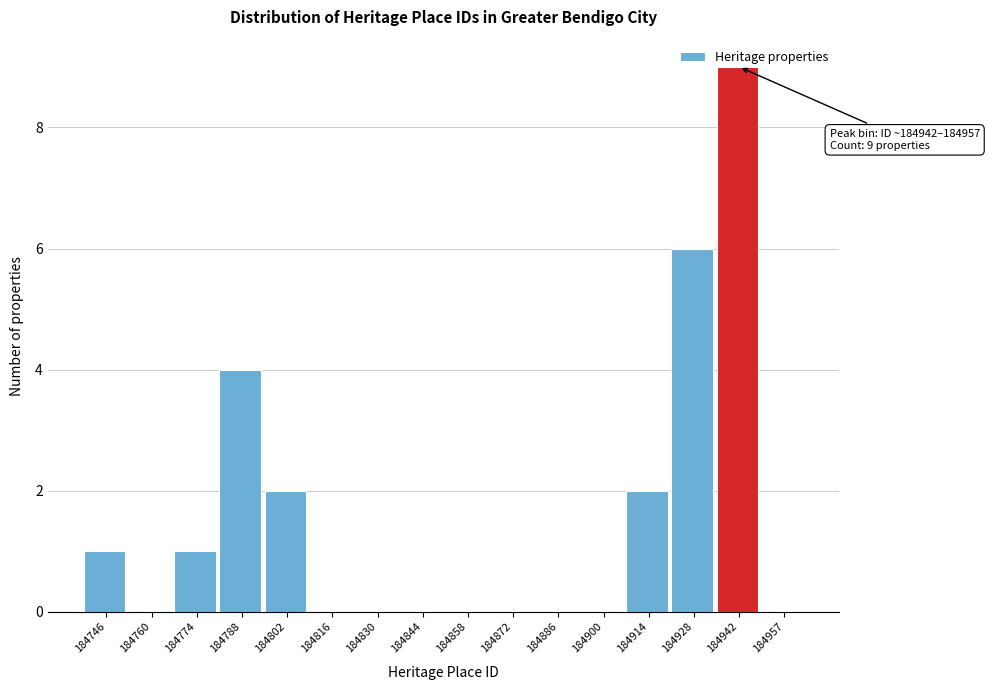

What is the change in value from 184844 to 184942?

+9